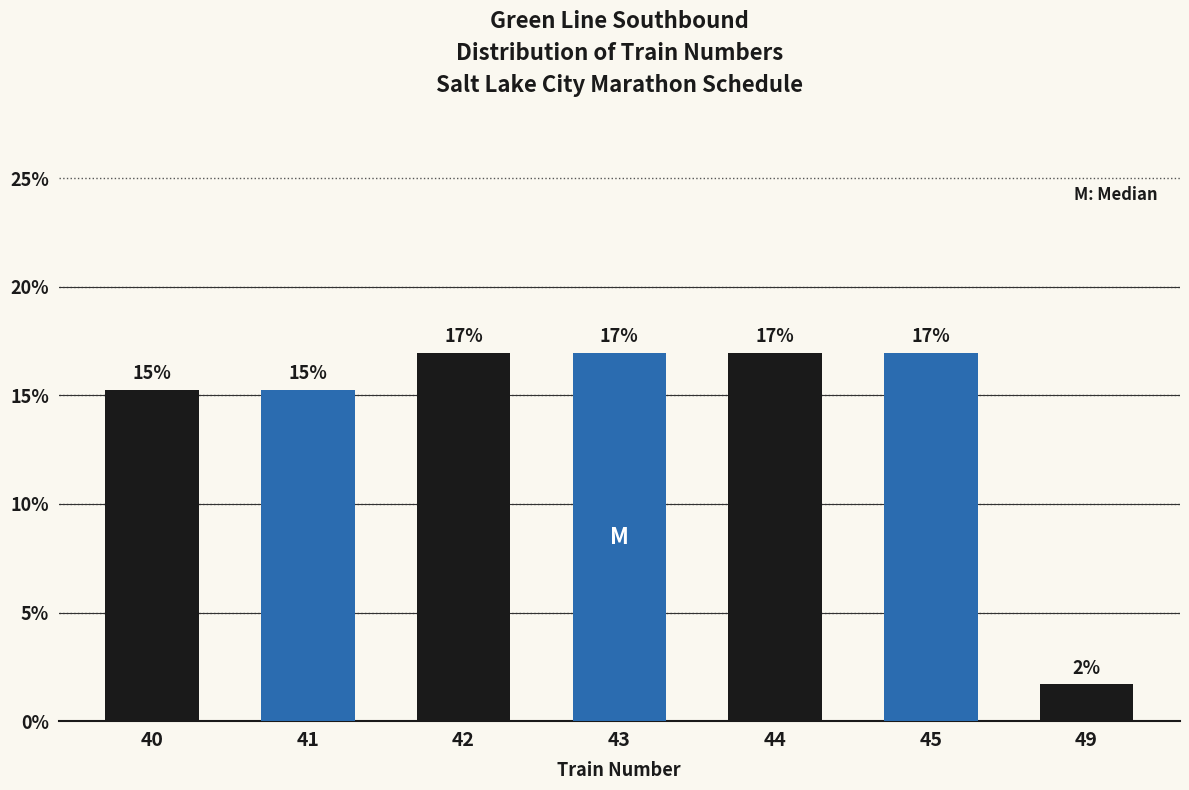

At which category does the chart reach its minimum across all series?

49